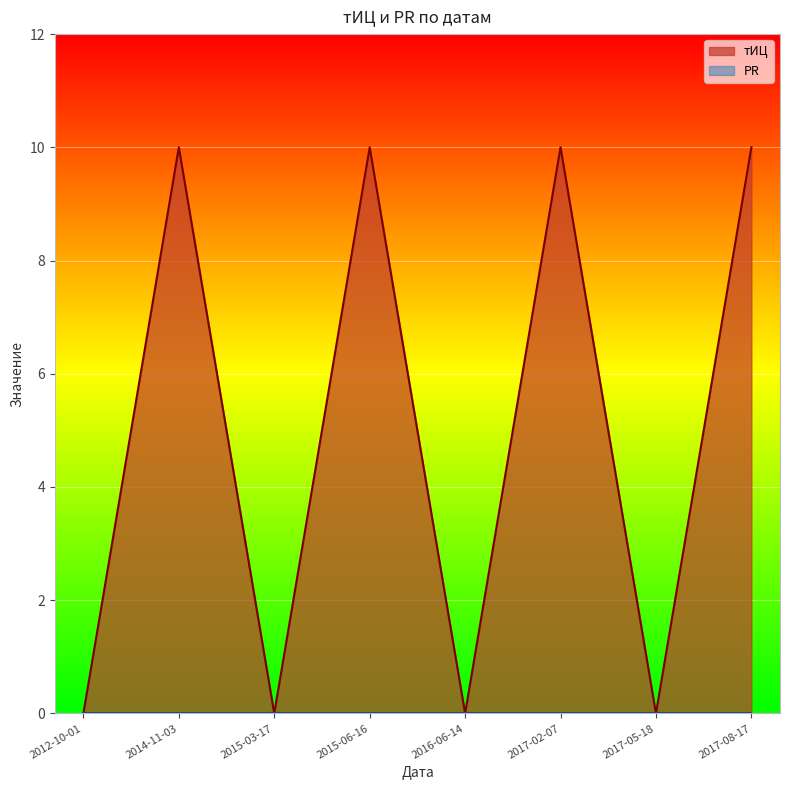

What is the difference between the maximum and minimum values?

10